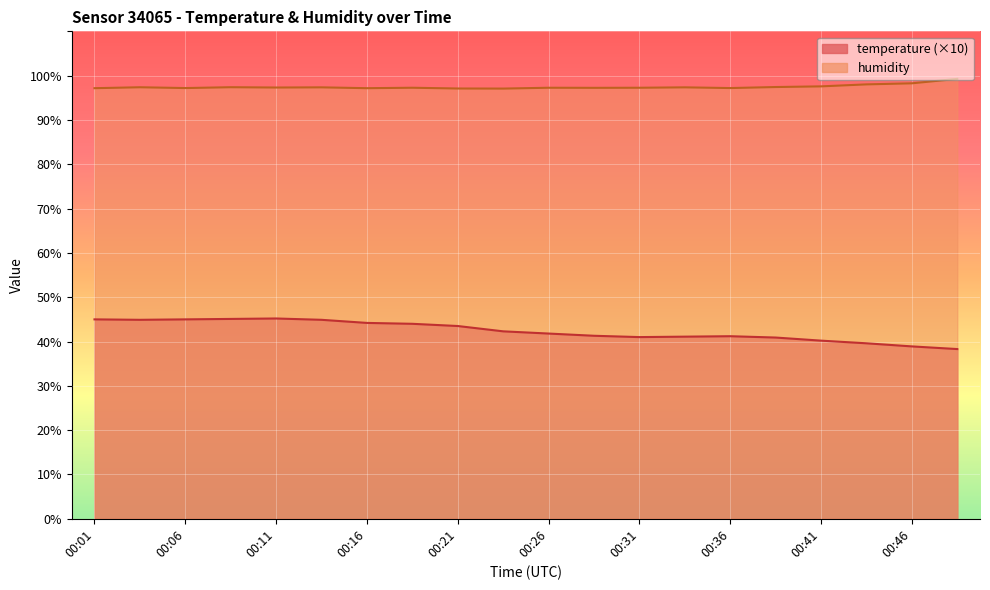

True or false: temperature and humidity cross at least once.

False